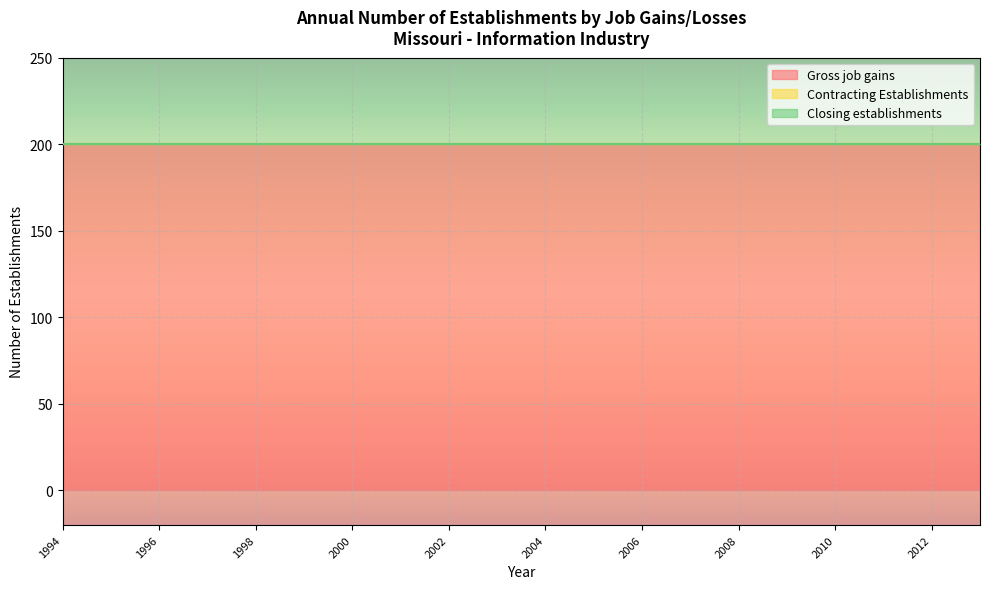

What is the difference between the highest and lowest values at 1994?

200